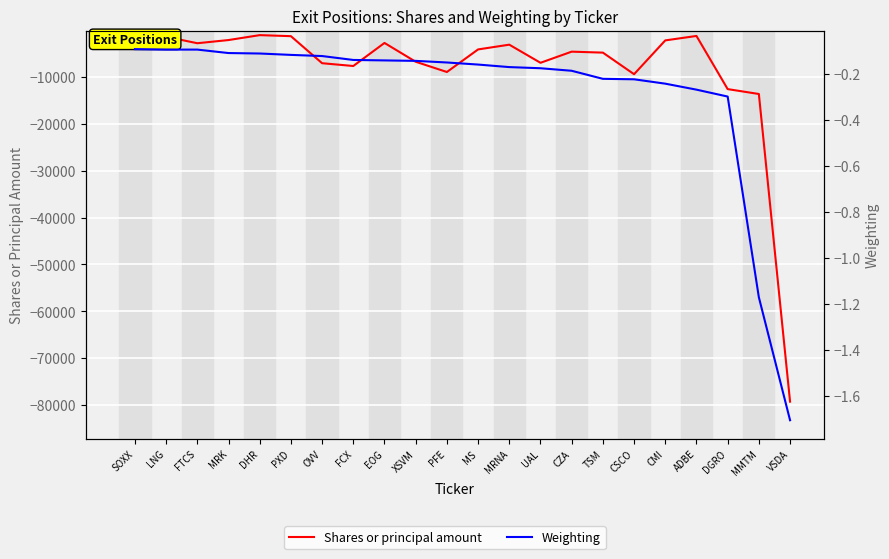

True or false: Weighting and Shares or principal amount cross at least once.

False